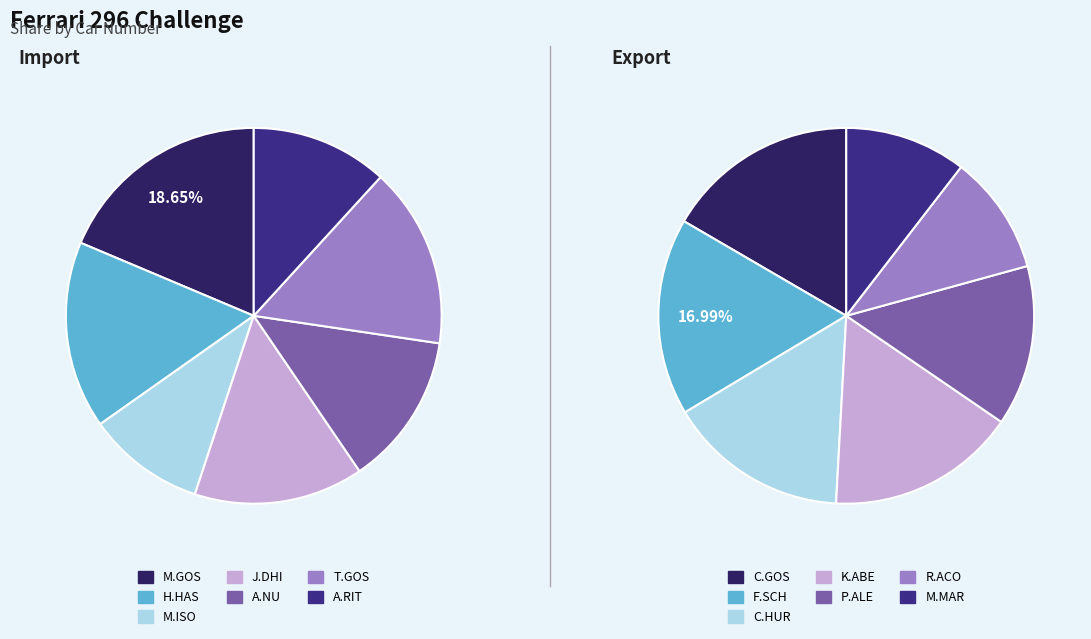

To the nearest percent, what portion does 3 represent?

15%